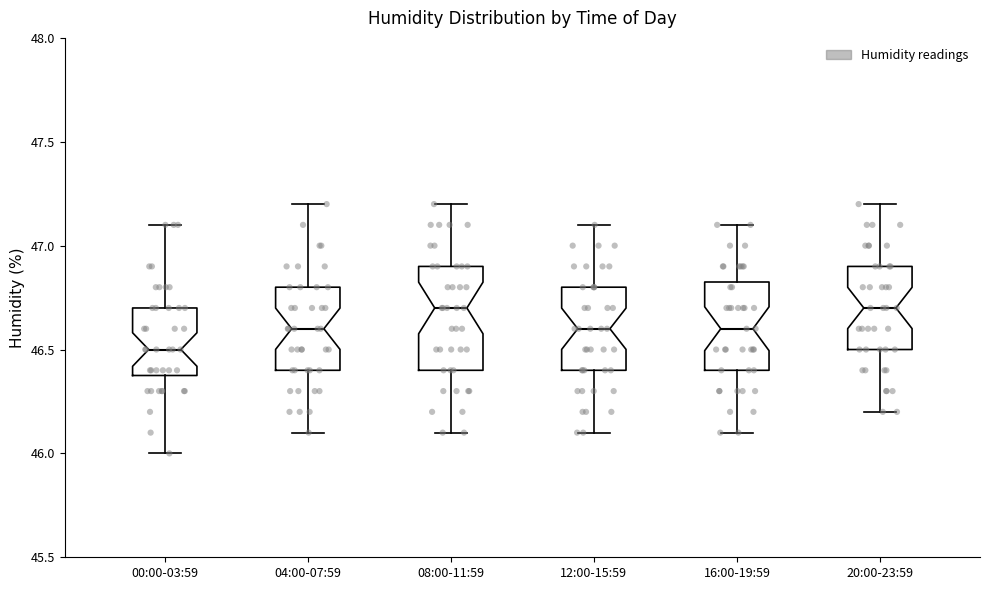

Reading left to right, read every box against the y-axis: the position of its median line, the range the box covers, and the ends of its whiskers. The values are not printed on the chart, so give them approximately, as read against the axis.

00:00-03:59: median 46.50, box 46.40 to 46.70, whiskers 46.00 to 47.10
04:00-07:59: median 46.60, box 46.40 to 46.80, whiskers 46.10 to 47.20
08:00-11:59: median 46.70, box 46.40 to 46.90, whiskers 46.10 to 47.20
12:00-15:59: median 46.60, box 46.40 to 46.80, whiskers 46.10 to 47.10
16:00-19:59: median 46.60, box 46.40 to 46.85, whiskers 46.10 to 47.10
20:00-23:59: median 46.70, box 46.50 to 46.90, whiskers 46.20 to 47.20